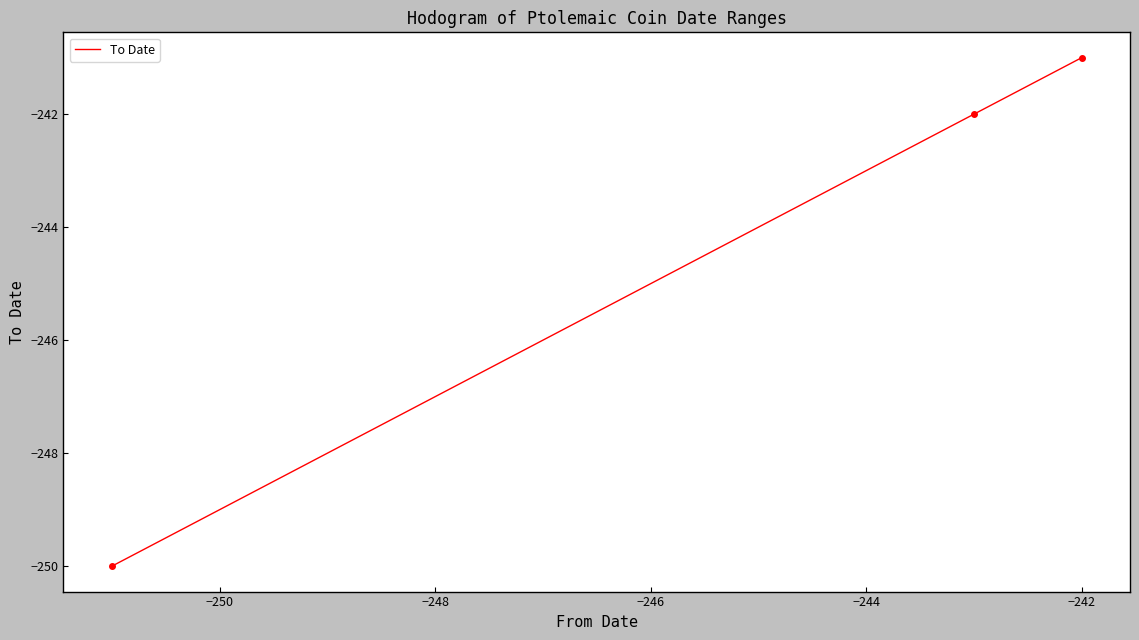

What is the sum of all values?

-733